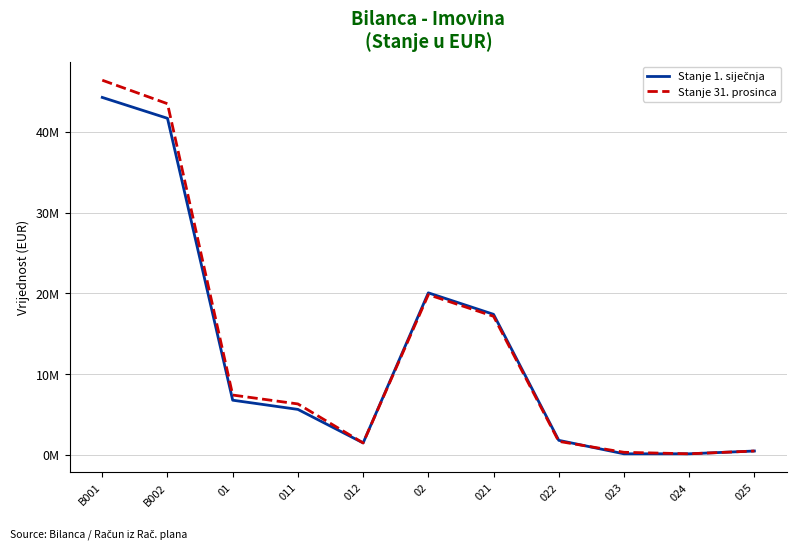

What is the label of the 9th point from the right?

01